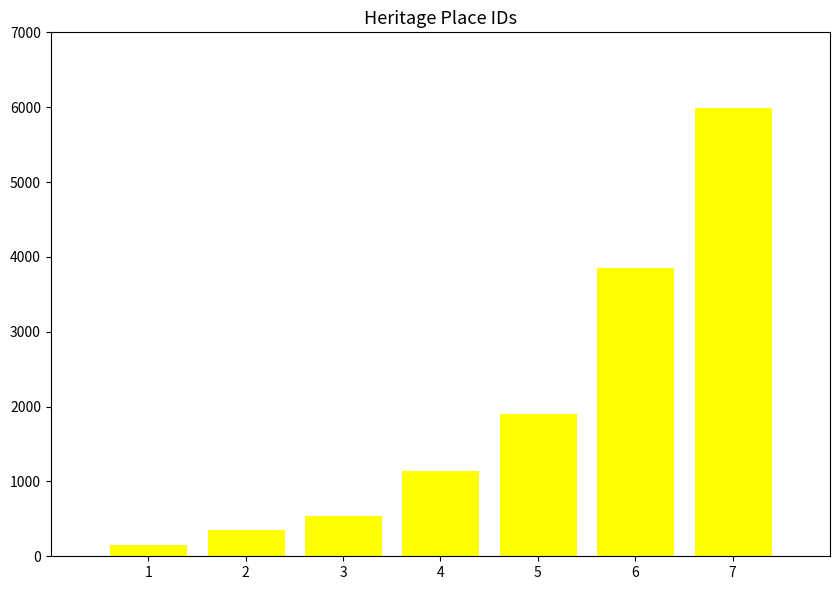

Between 7 and 4, which is larger?

7